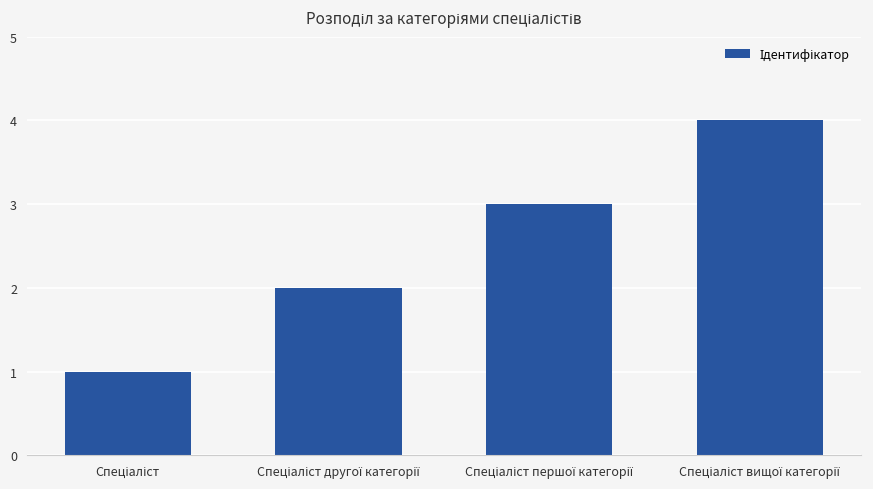

Are the bars grouped side by side (vs. stacked)?

No